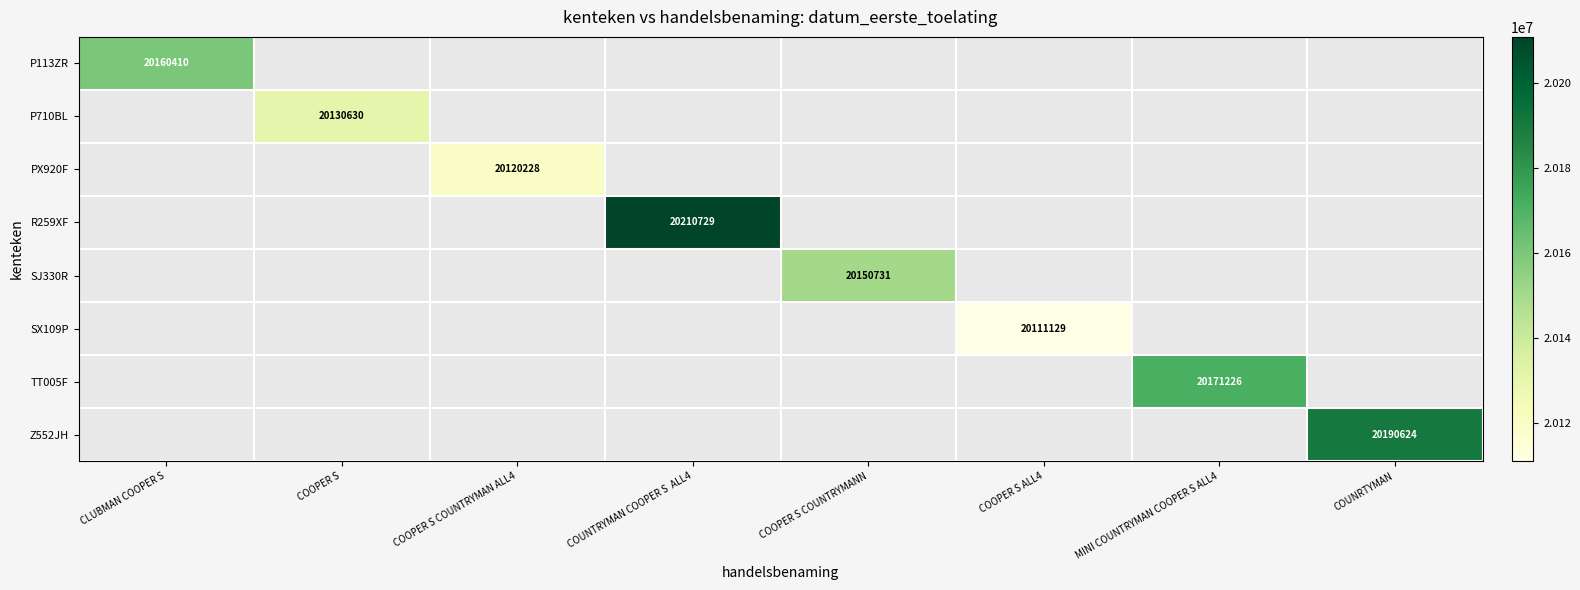

Between MINI COUNTRYMAN COOPER S ALL4 and COUNRTYMAN, which is larger?

COUNRTYMAN